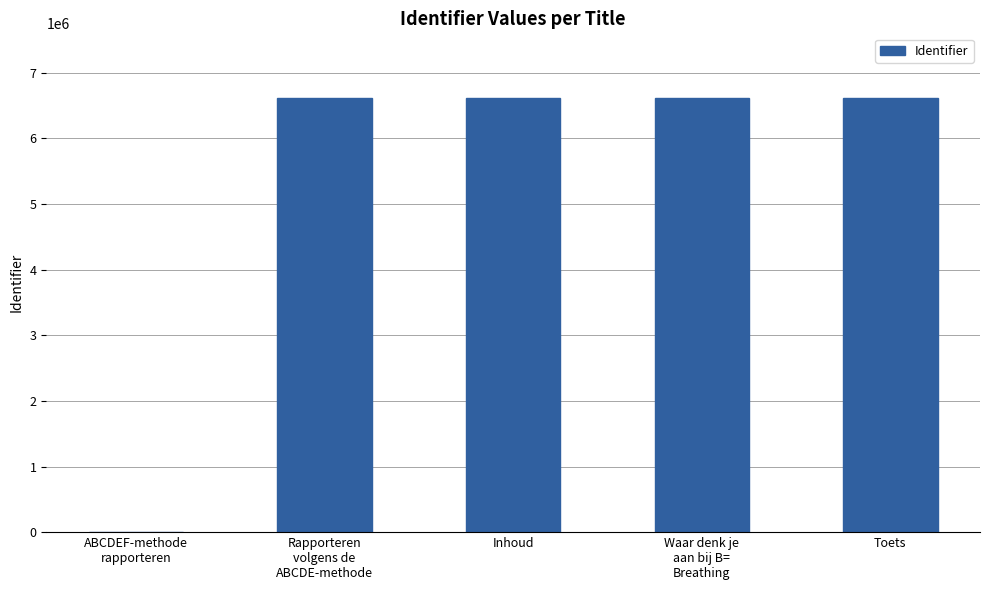

The chart shows a value of 2932827 at Toets. True or false?

False